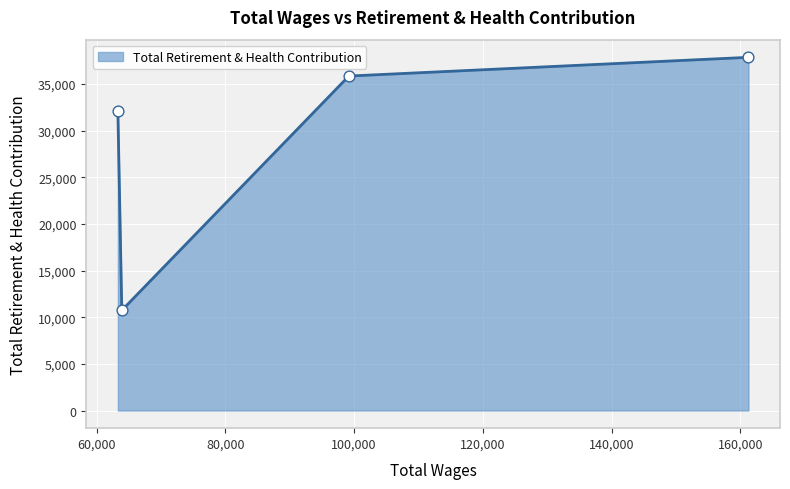

What is the minimum value shown in the chart?

10733